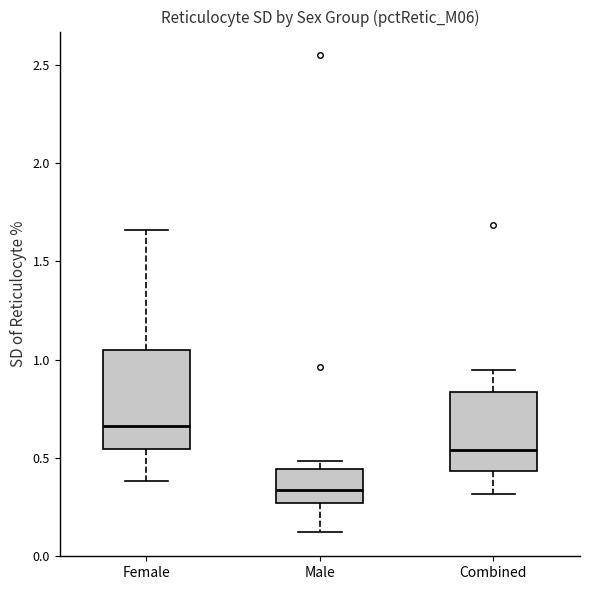

Which box has the lowest median line?

Male